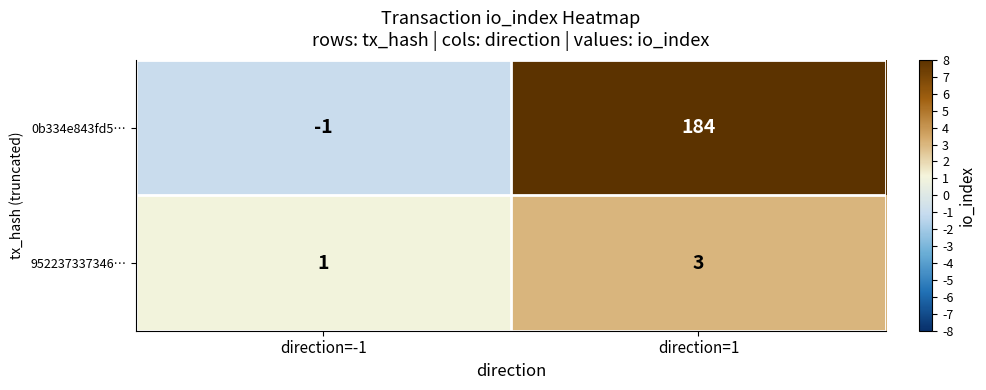

What is the approximate value of 0b334e843fd5… at direction=1?

184